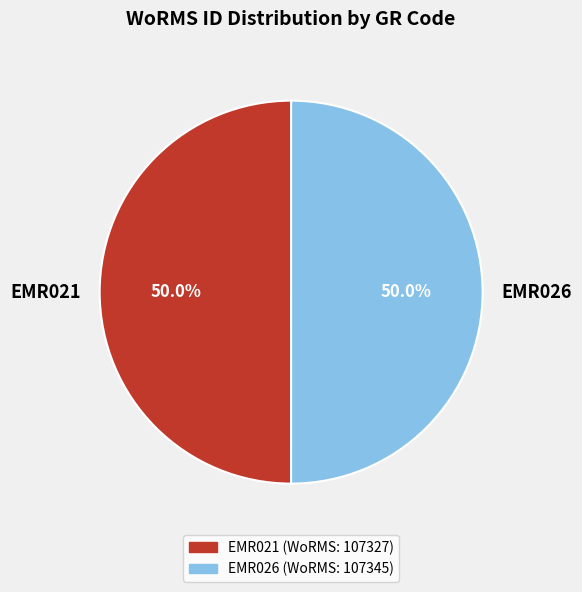

Count the number of slices in the pie.

2